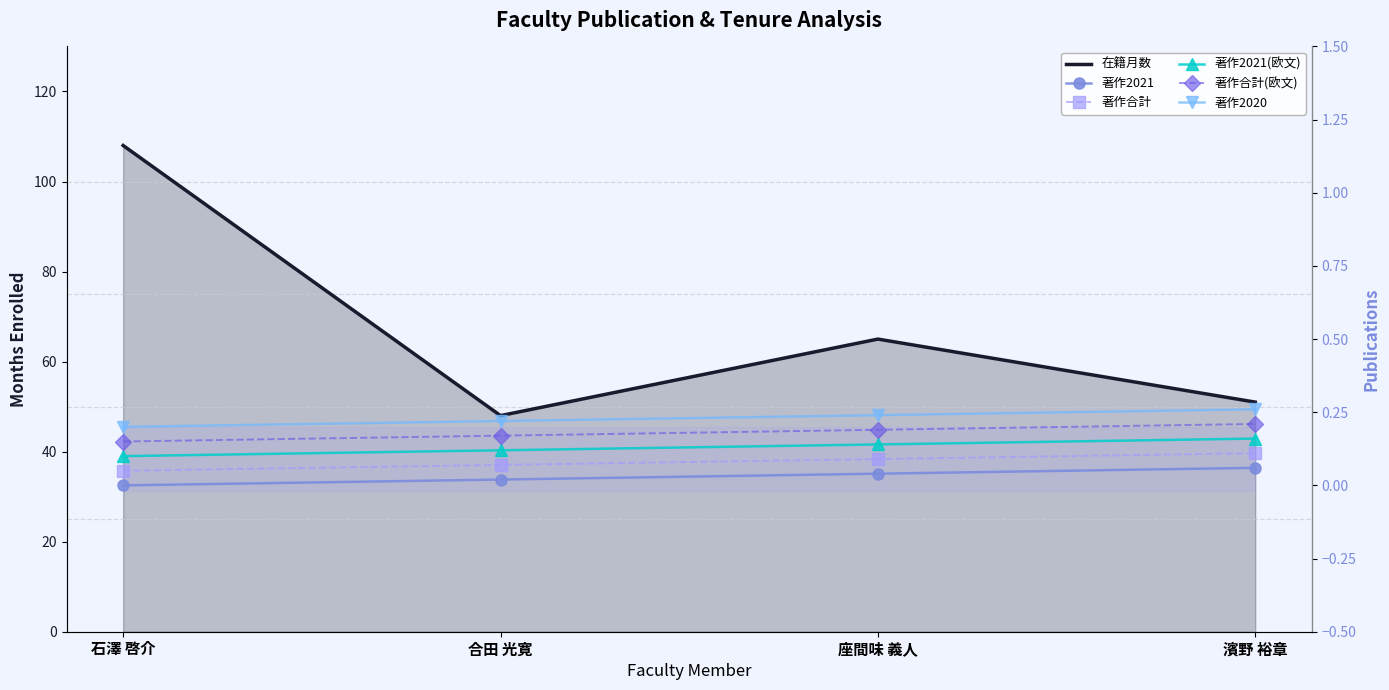

The 著作合計 series shows 0.0 at 石澤 啓介. True or false?

False